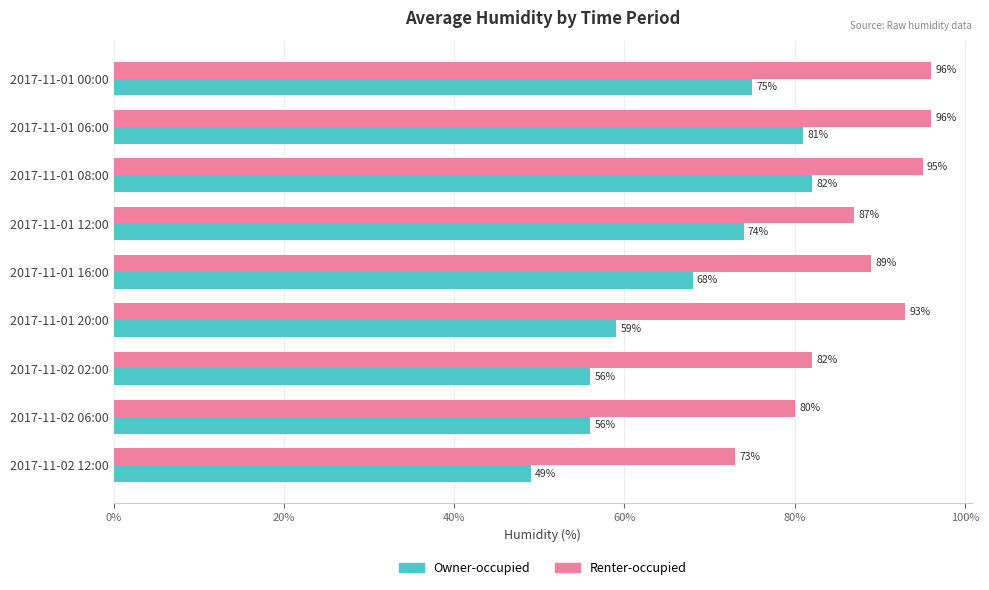

Is it true that Renter-occupied equals 96 at 2017-11-01 00:00?

True